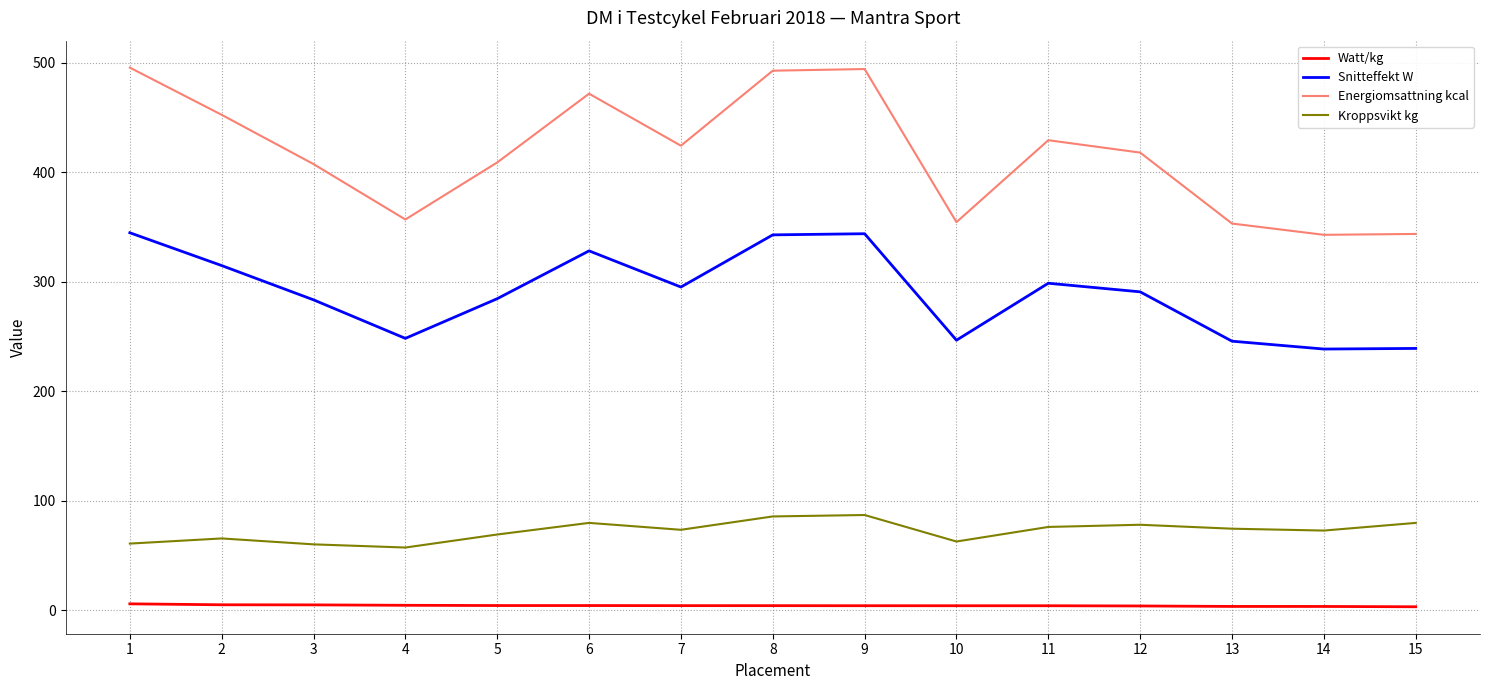

What is the minimum value for Snitteffekt W?

238.4